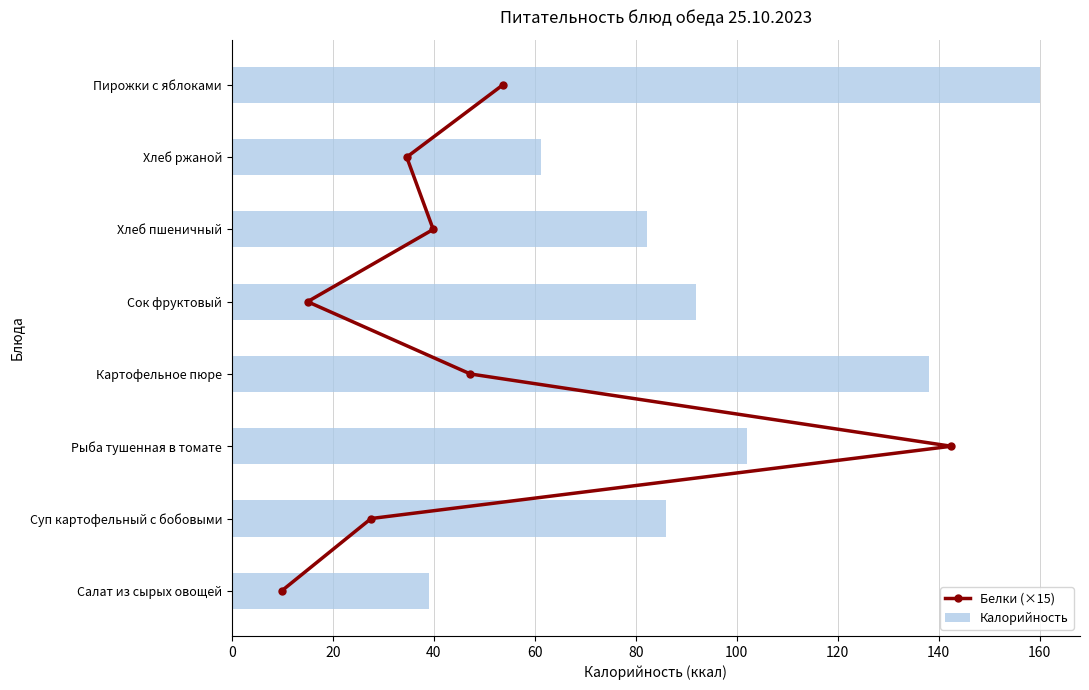

At which label is Калорийность closest to 99?

Рыба тушенная в томате